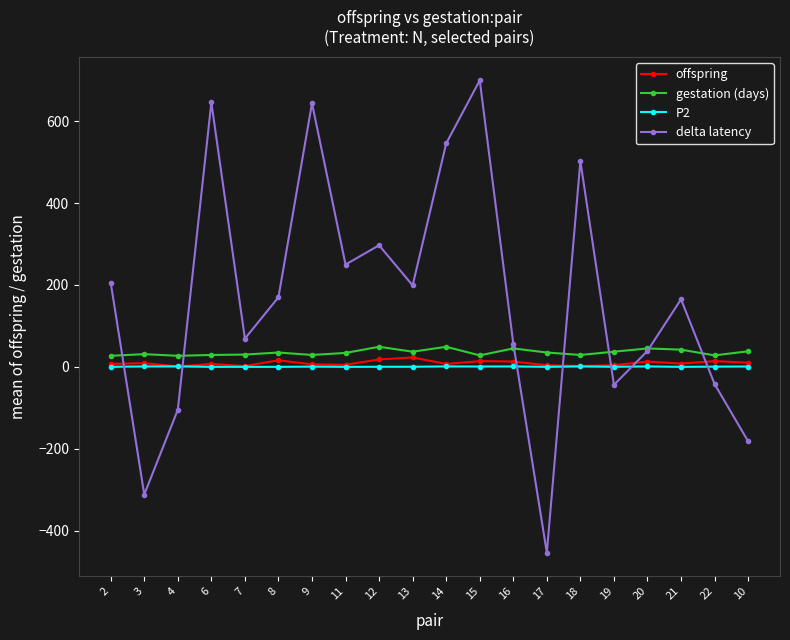

Is it true that delta latency equals -182.0 at 10?

True